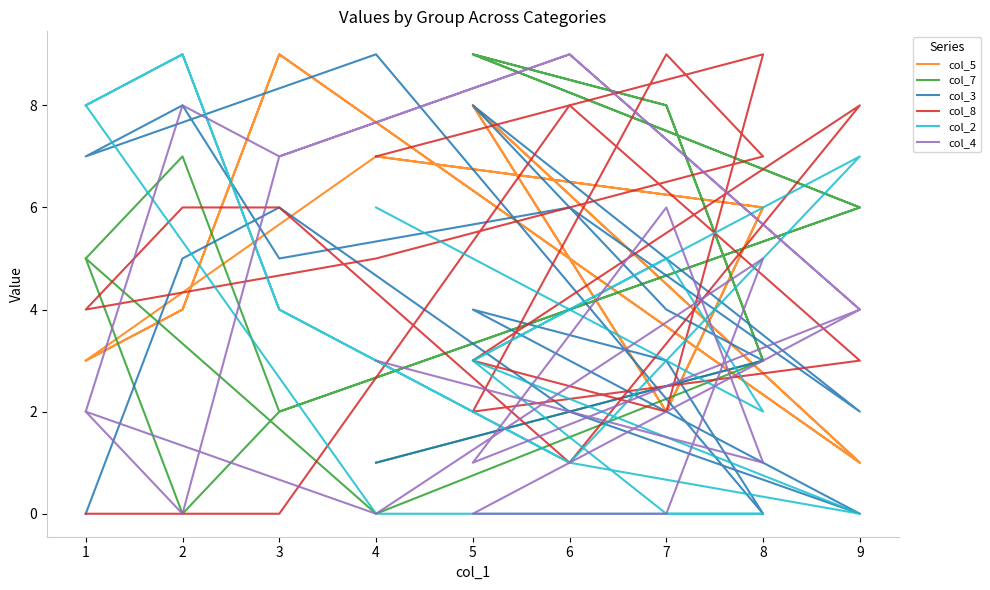

Reading right to left, transcribe all the data shown in this chart.

col_5: 7	6	2	8	1	5	9	4	3	7	6	2	8	1	5	9	4	3
col_7: 1	3	8	9	6	4	2	7	5	0	3	8	9	6	4	2	0	5
col_3: 1	3	4	8	2	6	5	8	7	9	0	3	4	0	2	6	5	0
col_8: 7	9	2	3	8	1	6	6	4	5	7	9	2	3	8	0	0	0
col_2: 6	2	5	3	7	1	4	9	8	0	0	0	3	0	1	4	9	8
col_4: 3	1	6	1	4	9	7	8	2	0	5	0	0	4	9	7	0	2